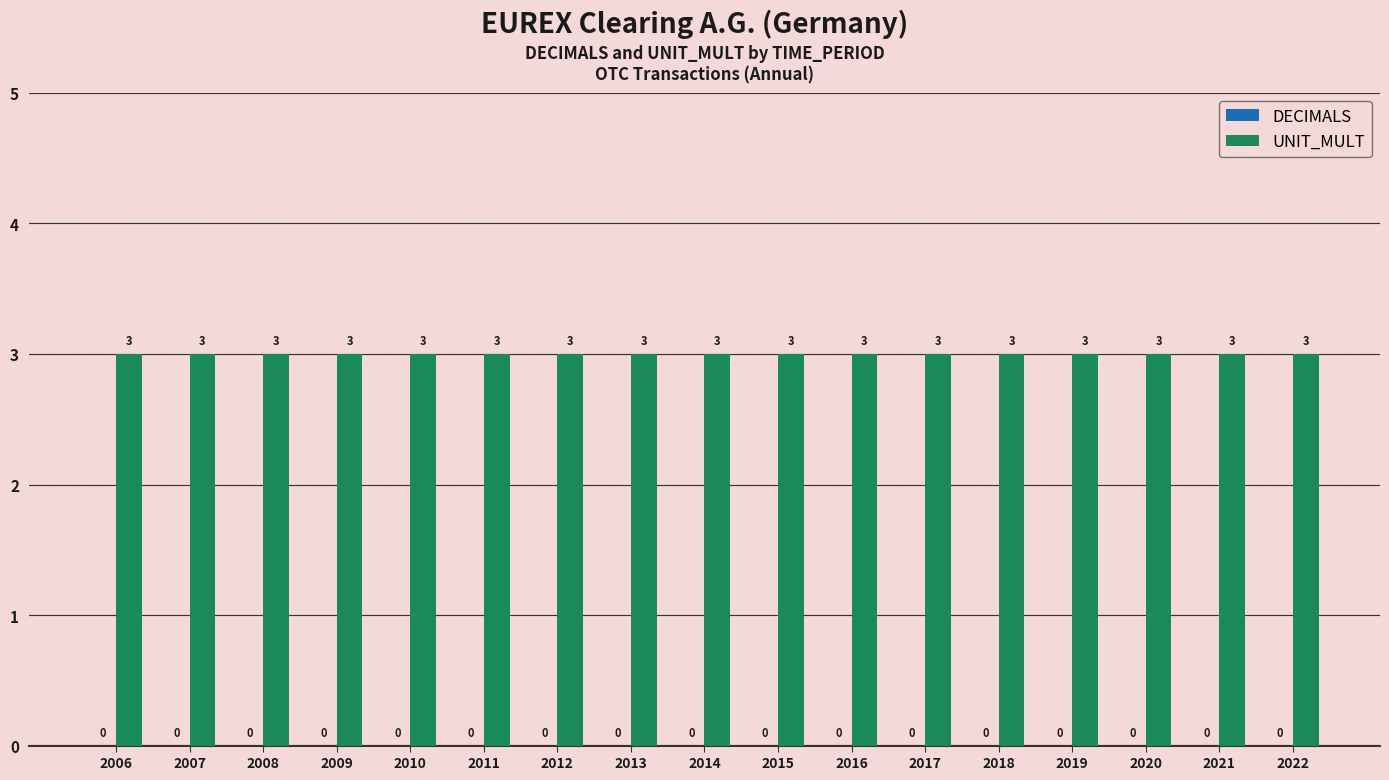

How many groups of bars are there?

17